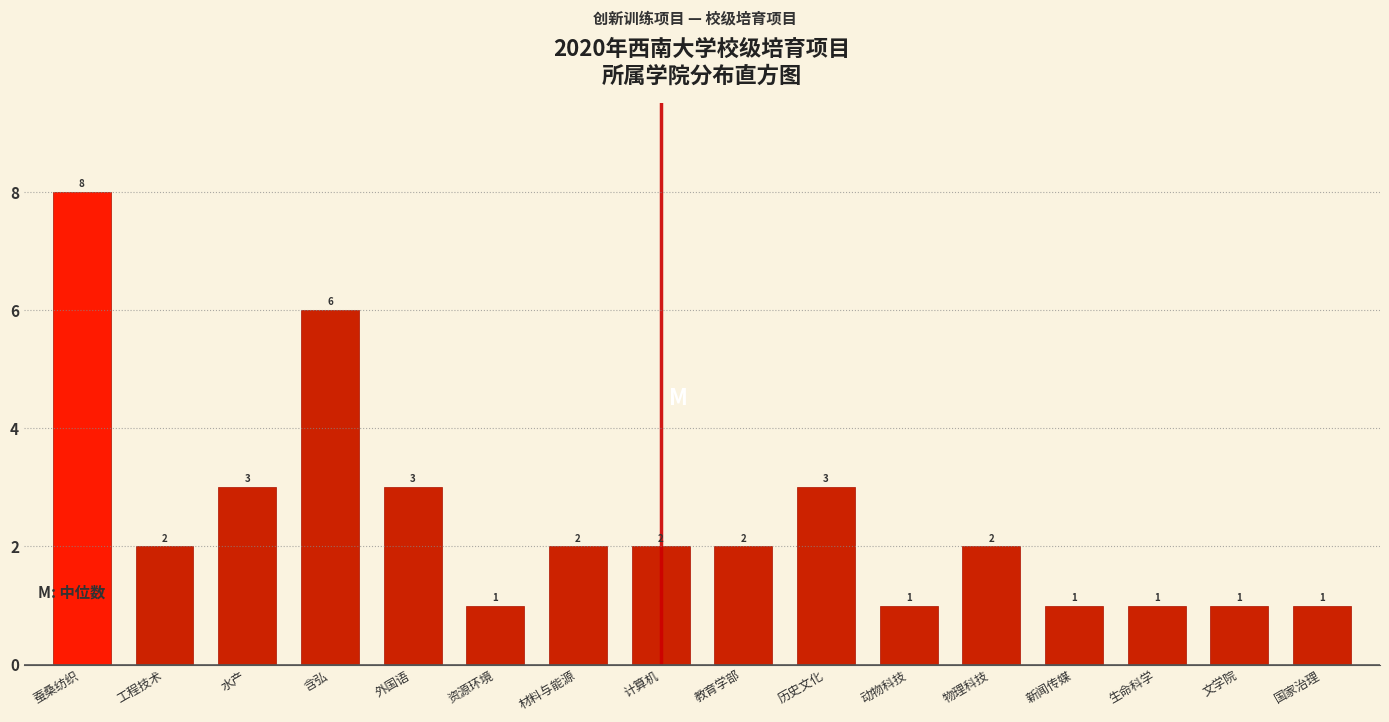

Reading left to right, what are all the values shown in this chart?

蚕桑纺织=8	工程技术=2	水产=3	含弘=6	外国语=3	资源环境=1	材料与能源=2	计算机=2	教育学部=2	历史文化=3	动物科技=1	物理科技=2	新闻传媒=1	生命科学=1	文学院=1	国家治理=1